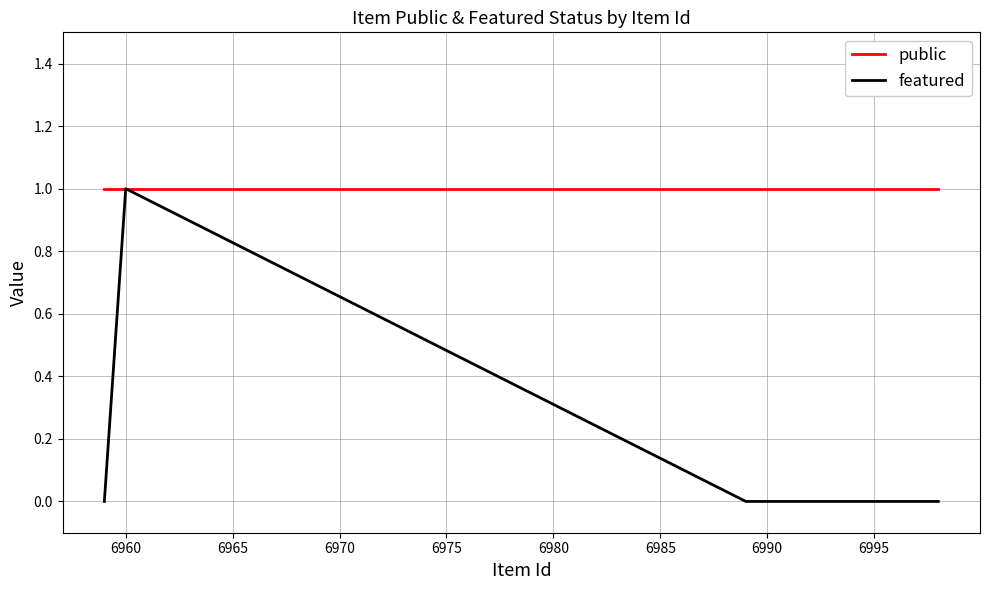

How many series are shown in this chart?

2